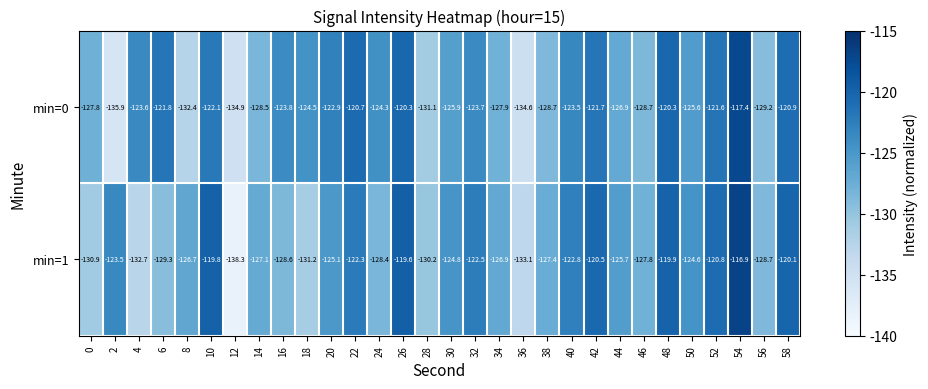

What is the difference between the second highest and second lowest values in the min=0 series?

14.6